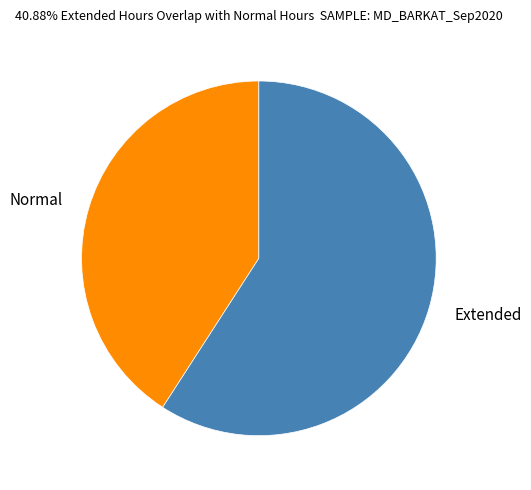

Combined, do Extended and Normal account for over 50%?

Yes